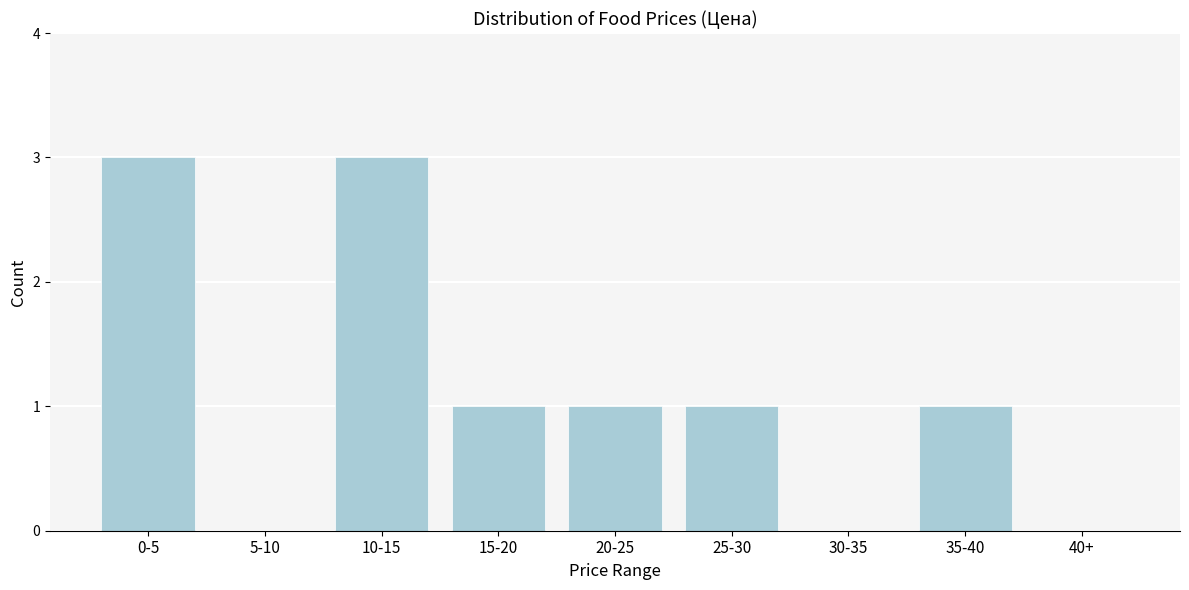

Reading left to right, list all the values displayed in this chart.

0-5=3	5-10=0	10-15=3	15-20=1	20-25=1	25-30=1	30-35=0	35-40=1	40+=0